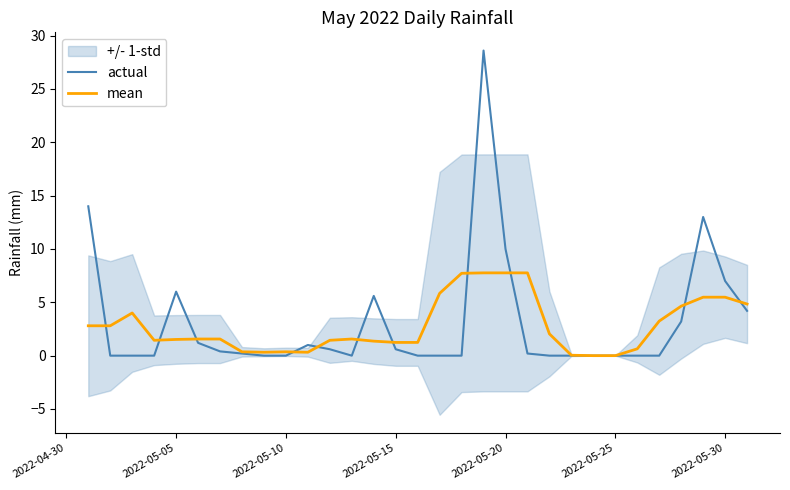

At how many categories does at least one series exceed 3?

14